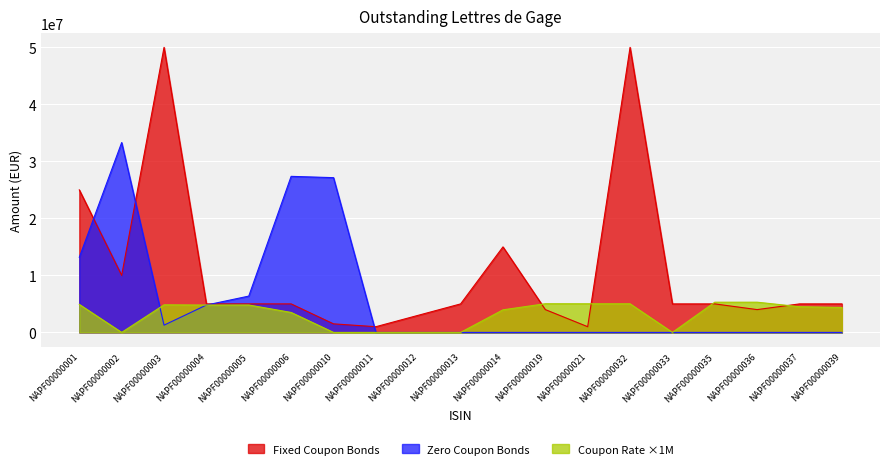

Is it true that Fixed equals 5000000.0 at NAPF00000035?

True